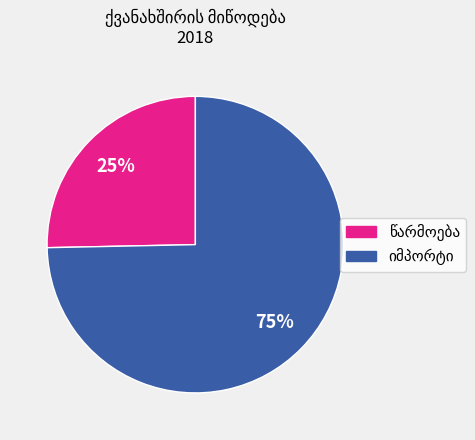

To the nearest percent, what is the average slice percentage?

50%